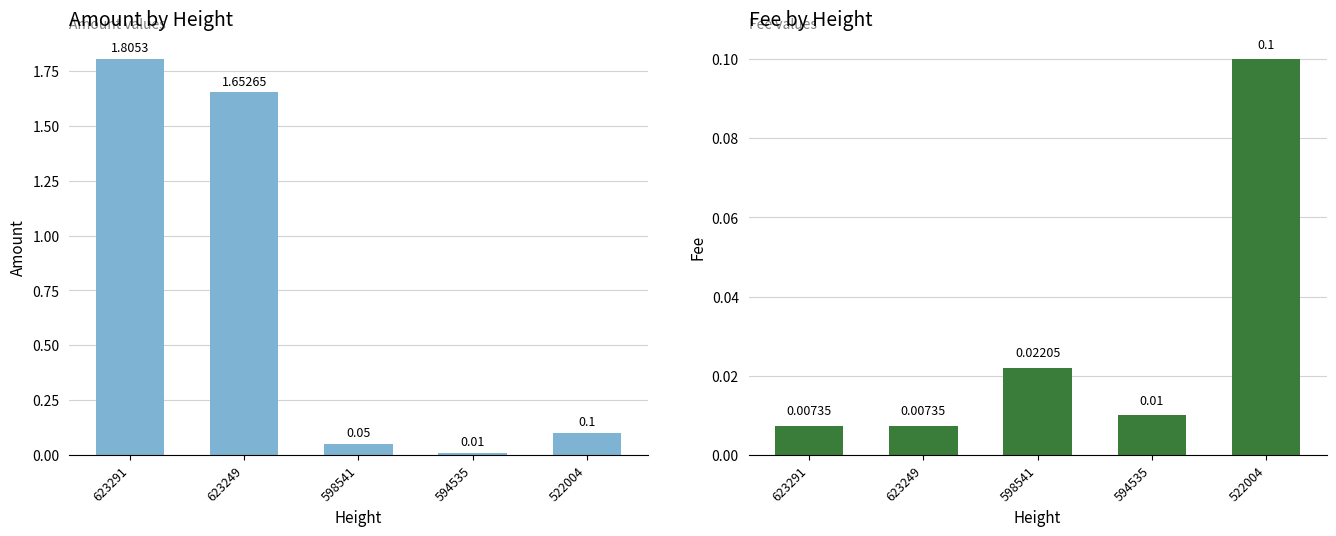

Reading right to left, list all the values displayed in this chart.

Amount: 0.1	0.0	0.1	1.7	1.8
Fee: 0.1	0.0	0.0	0.0	0.0